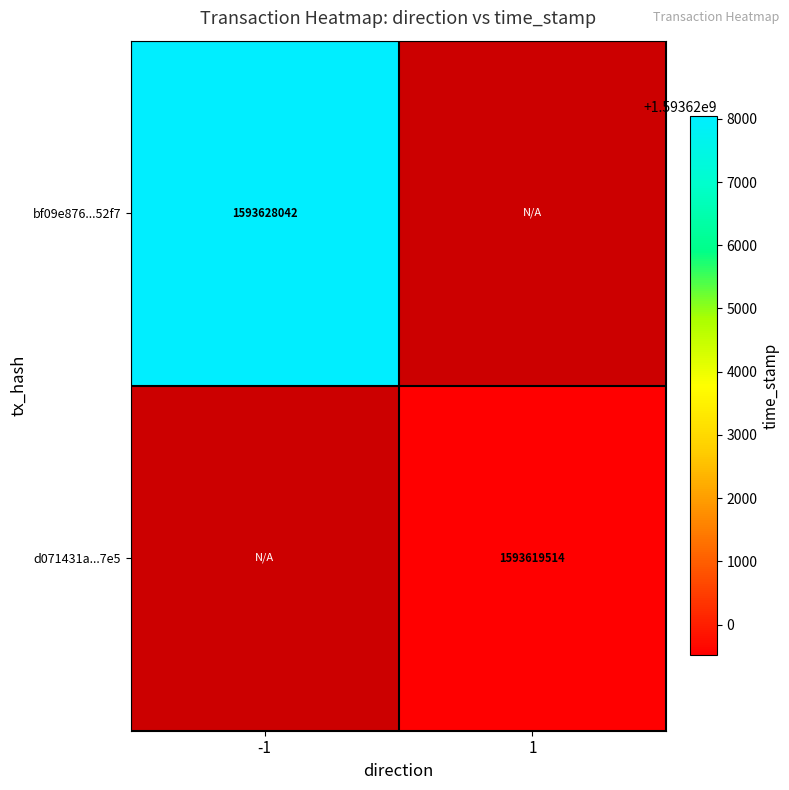

The value of bf09e876...52f7 at -1 is 2713867412.6. True or false?

False